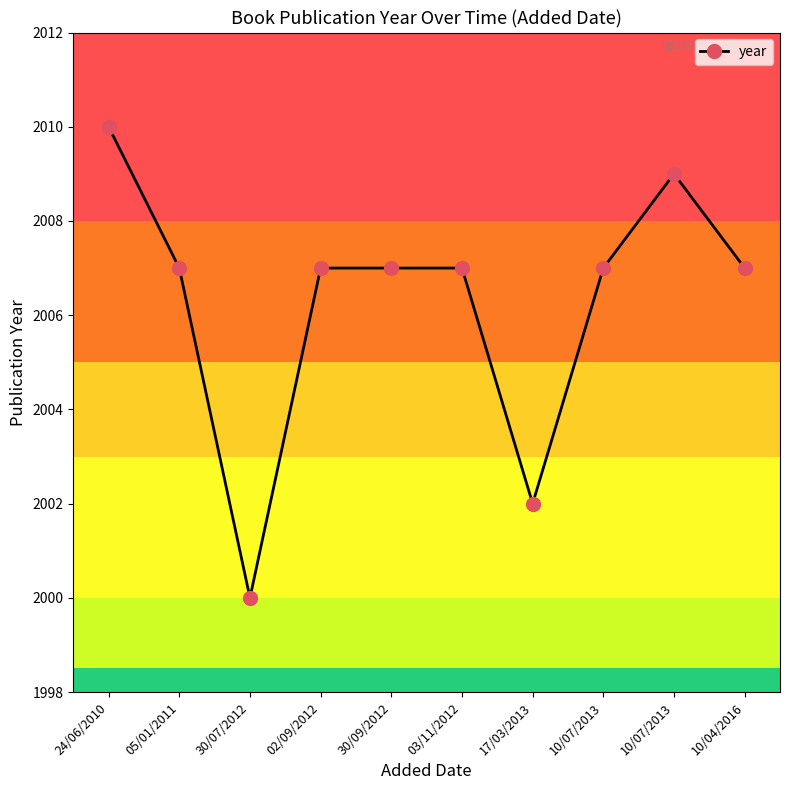

Where does the data first go above 2007?

24/06/2010